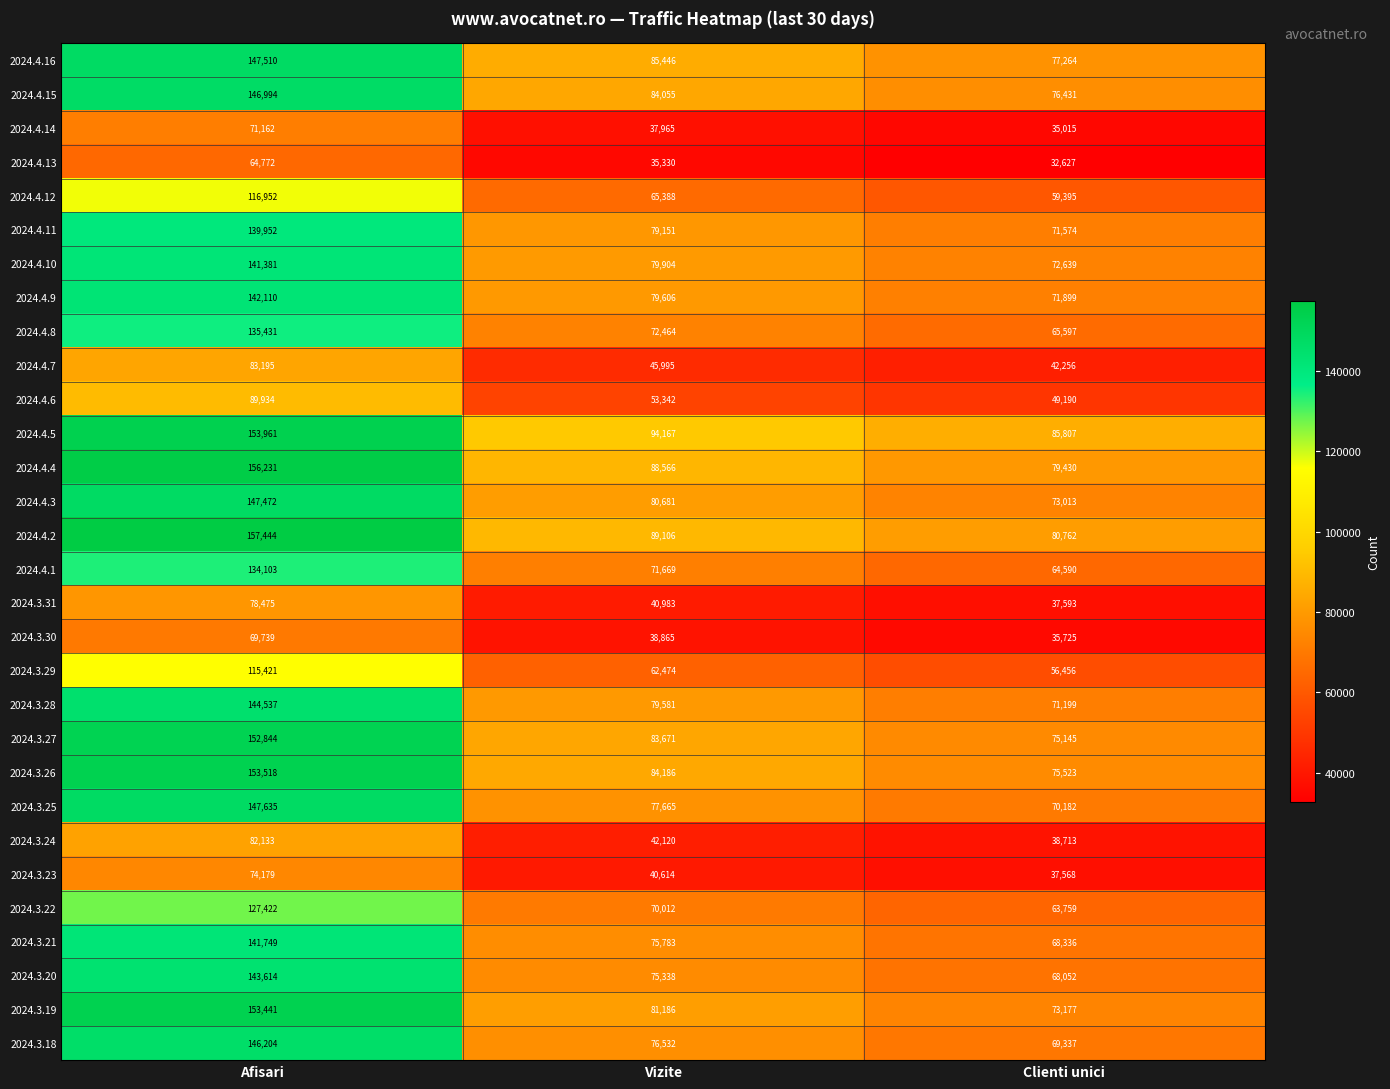

Which series changed the most between Vizite and Clienti unici?

2024.4.4